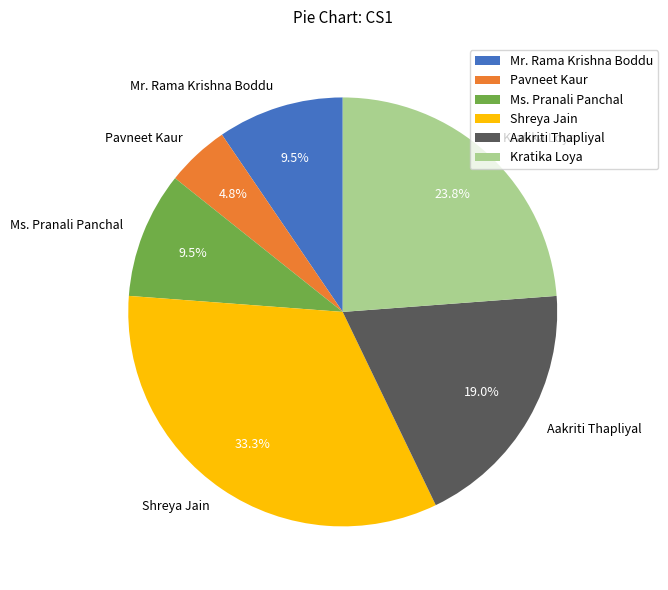

How much of the chart is everything except Pavneet Kaur?

95.2%